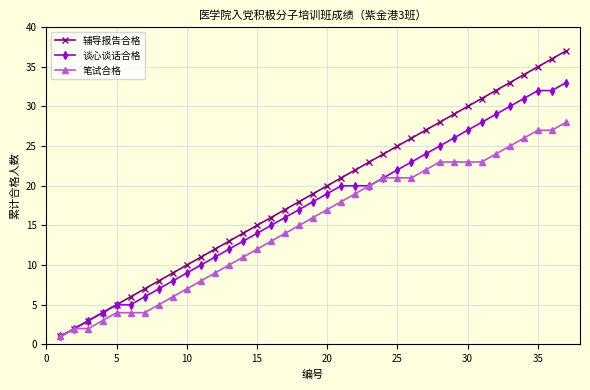

Rank the series by their average value, from highest to lowest.

辅导报告合格, 谈心谈话合格, 笔试合格